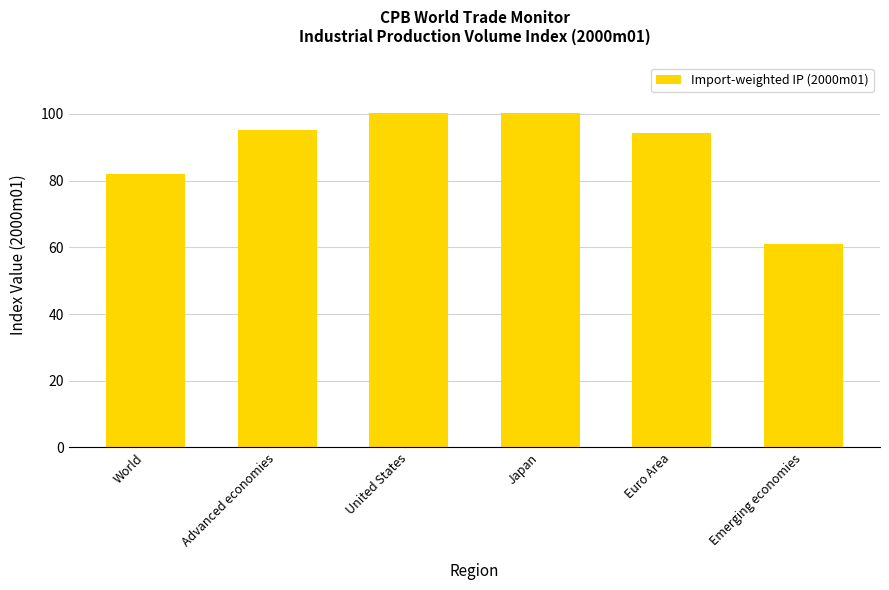

How many data points does each series have?

6